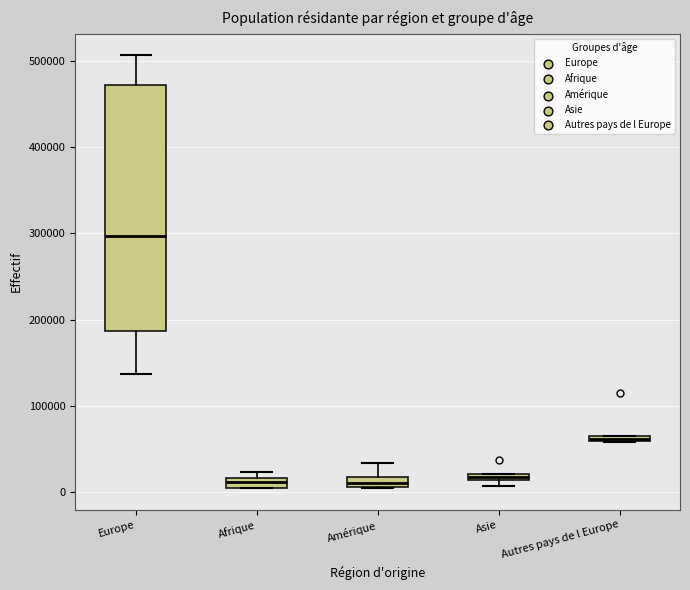

Comparing the boxes themselves (not the whiskers), which one is the tallest?

Europe